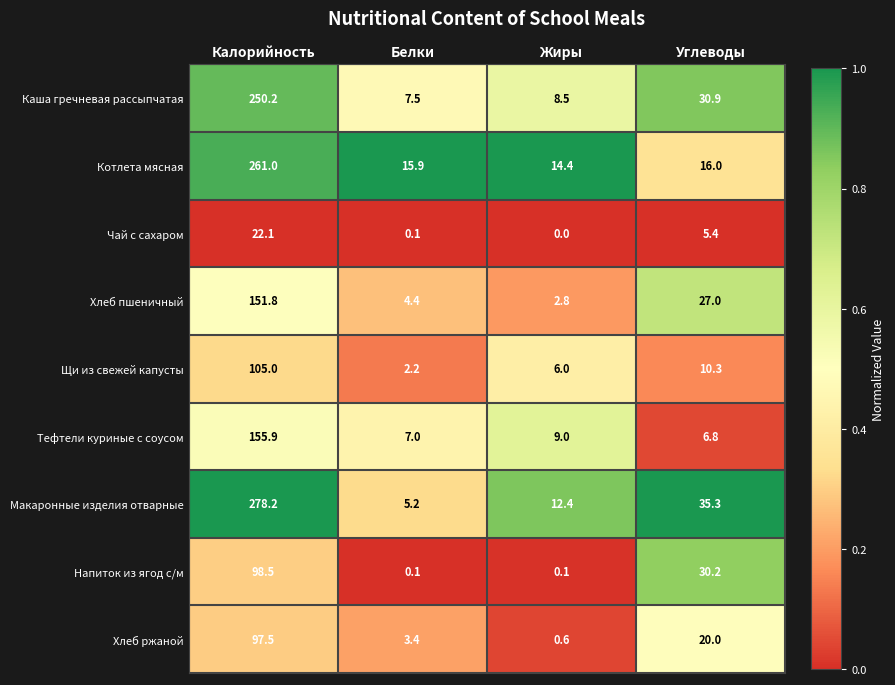

How many data points does each series have?

4